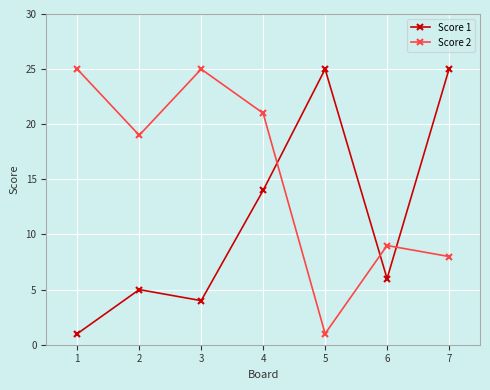

Reading left to right, extract all data points from this chart.

Score 1: 1	5	4	14	25	6	25
Score 2: 25	19	25	21	1	9	8